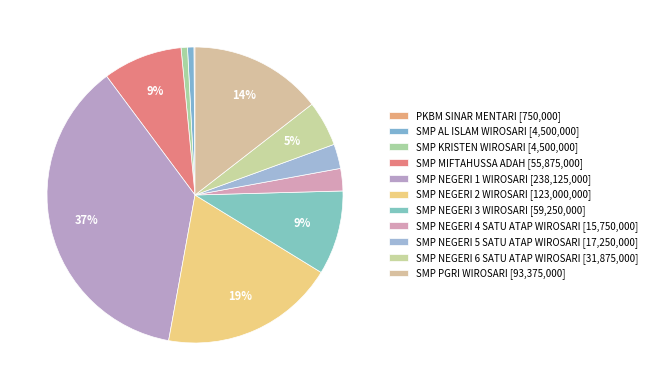

What is the smallest slice in the pie chart?

PKBM SINAR MENTARI